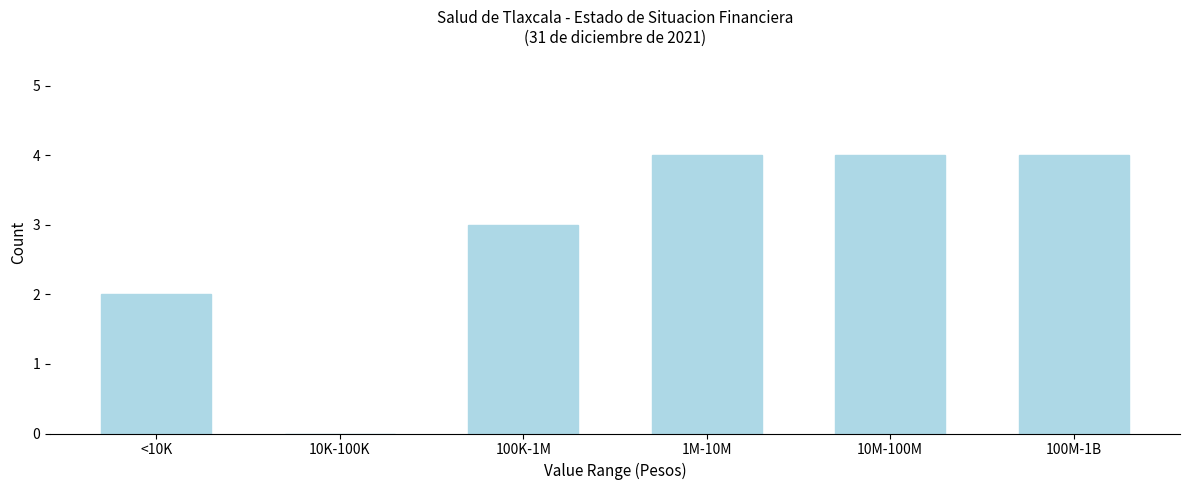

Reading left to right, transcribe all the data shown in this chart.

<10K=2	10K-100K=0	100K-1M=3	1M-10M=4	10M-100M=4	100M-1B=4